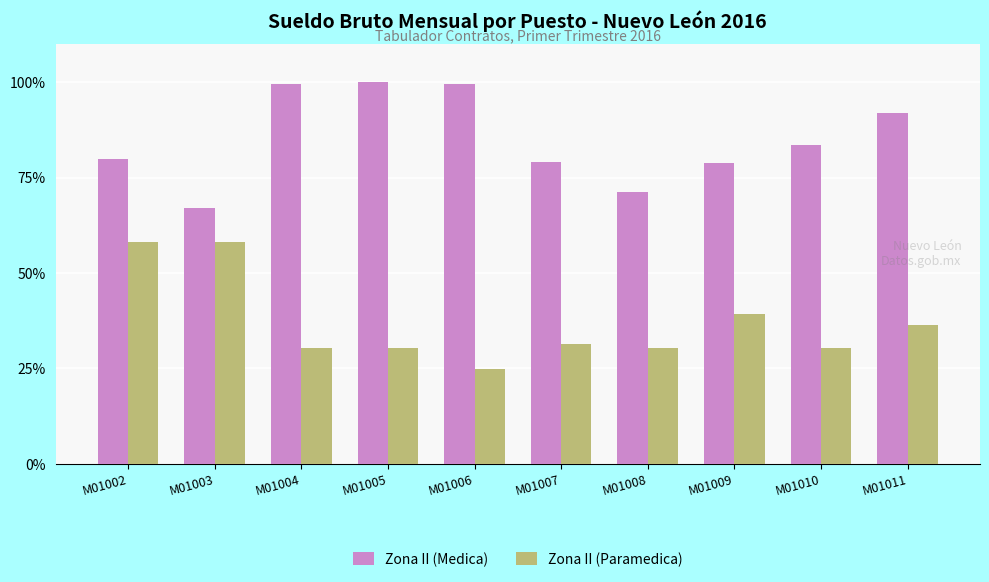

What is the minimum value for Zona II (Paramedica)?

24.8